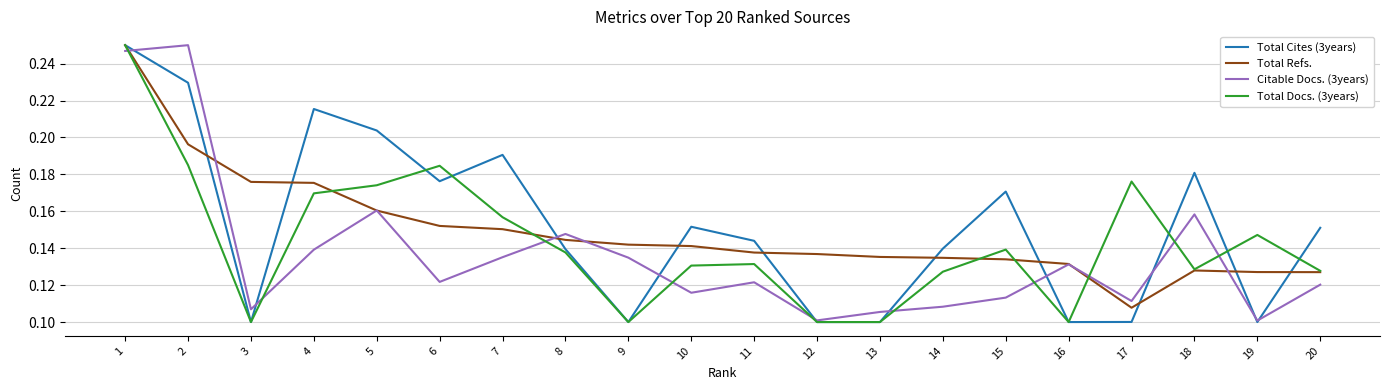

Is the value of Total Cites (3years) at 13 greater than the value of Total Docs. (3years) at 19?

No